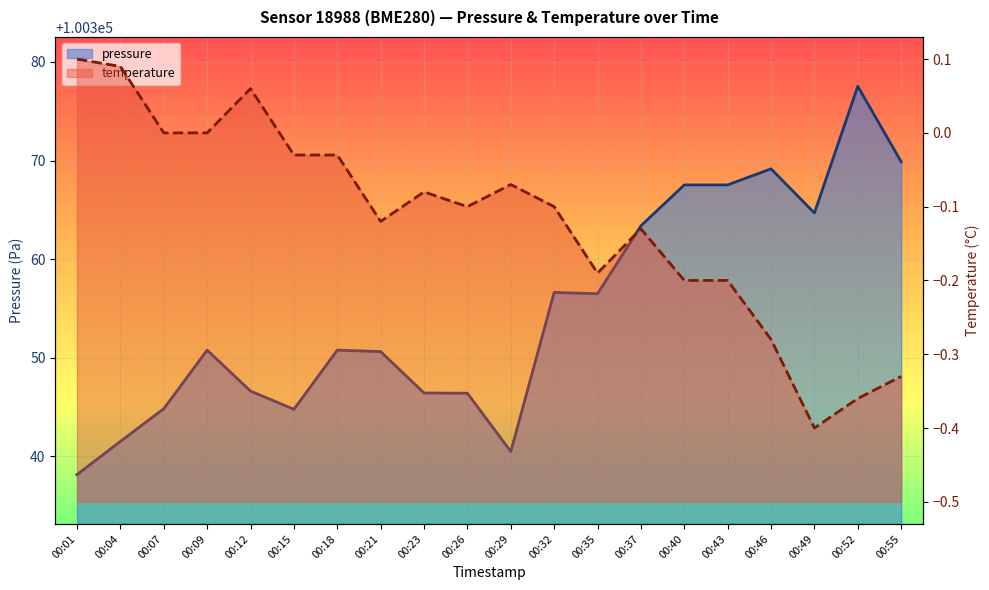

What is the sum of the temperature values at 00:46 and 00:52?

-0.6